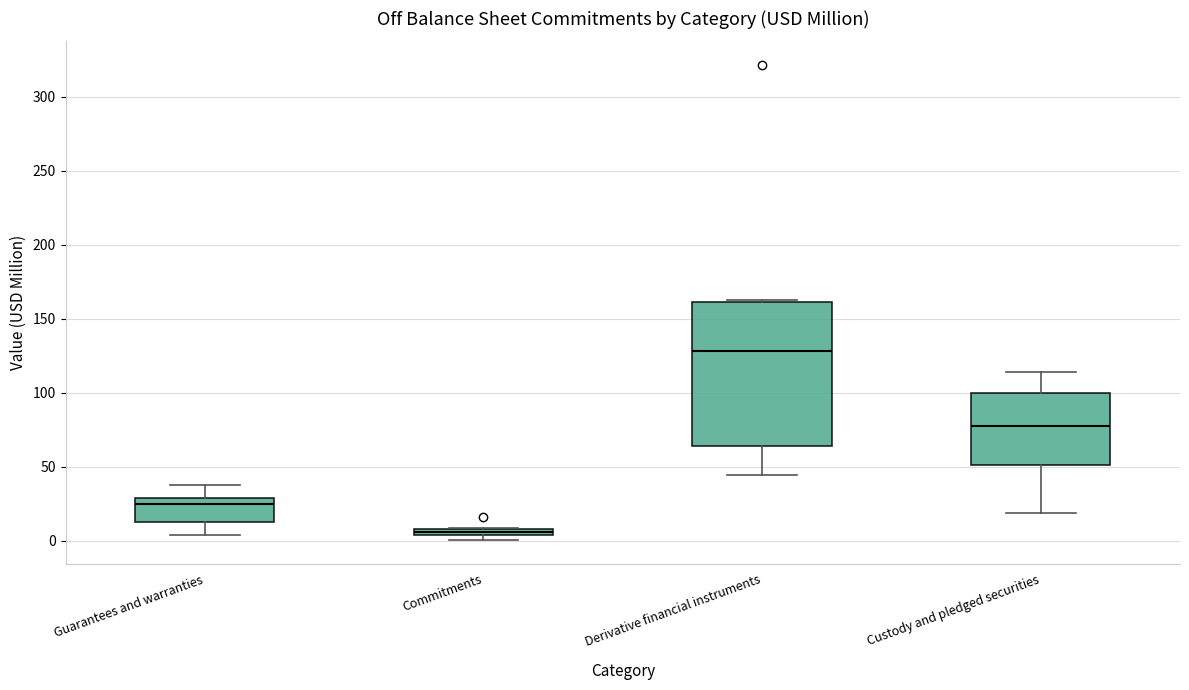

Which box's median line is the lowest?

Commitments